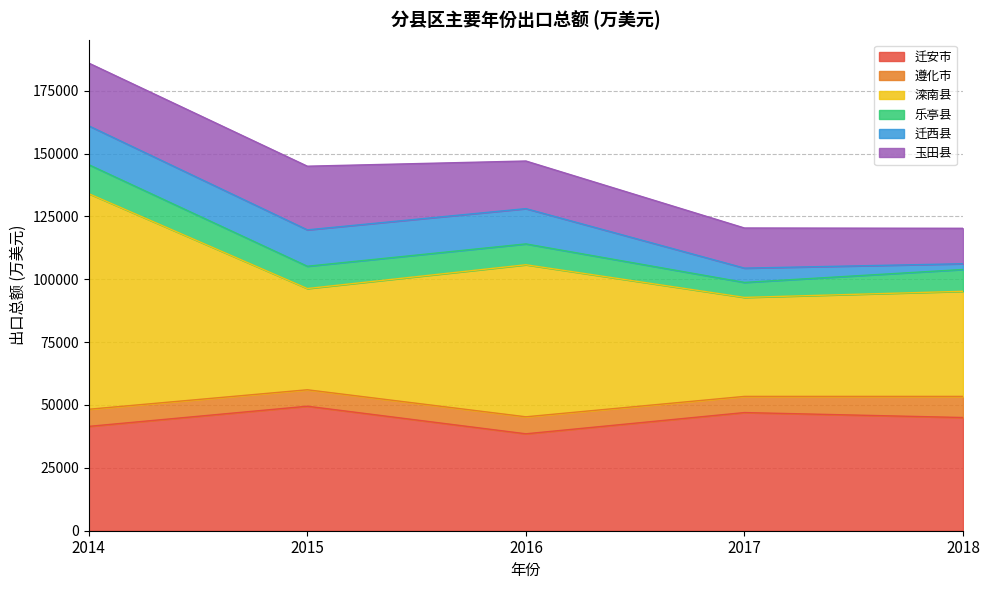

Which category has the lowest value in the 迁安市 series?

2016